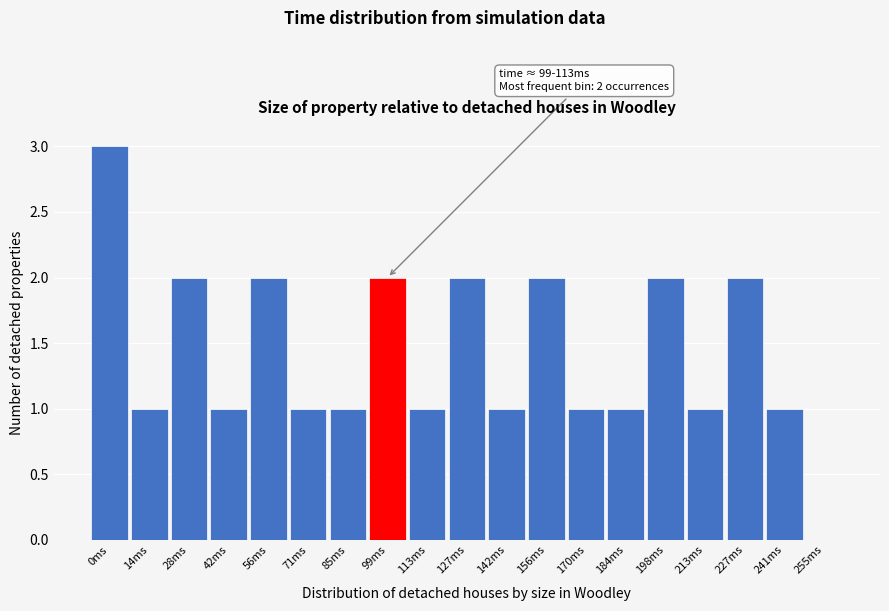

Reading right to left, what are all the values shown in this chart?

255ms=0	241ms=1	227ms=2	213ms=1	198ms=2	184ms=1	170ms=1	156ms=2	142ms=1	127ms=2	113ms=1	99ms=2	85ms=1	71ms=1	56ms=2	42ms=1	28ms=2	14ms=1	0ms=3